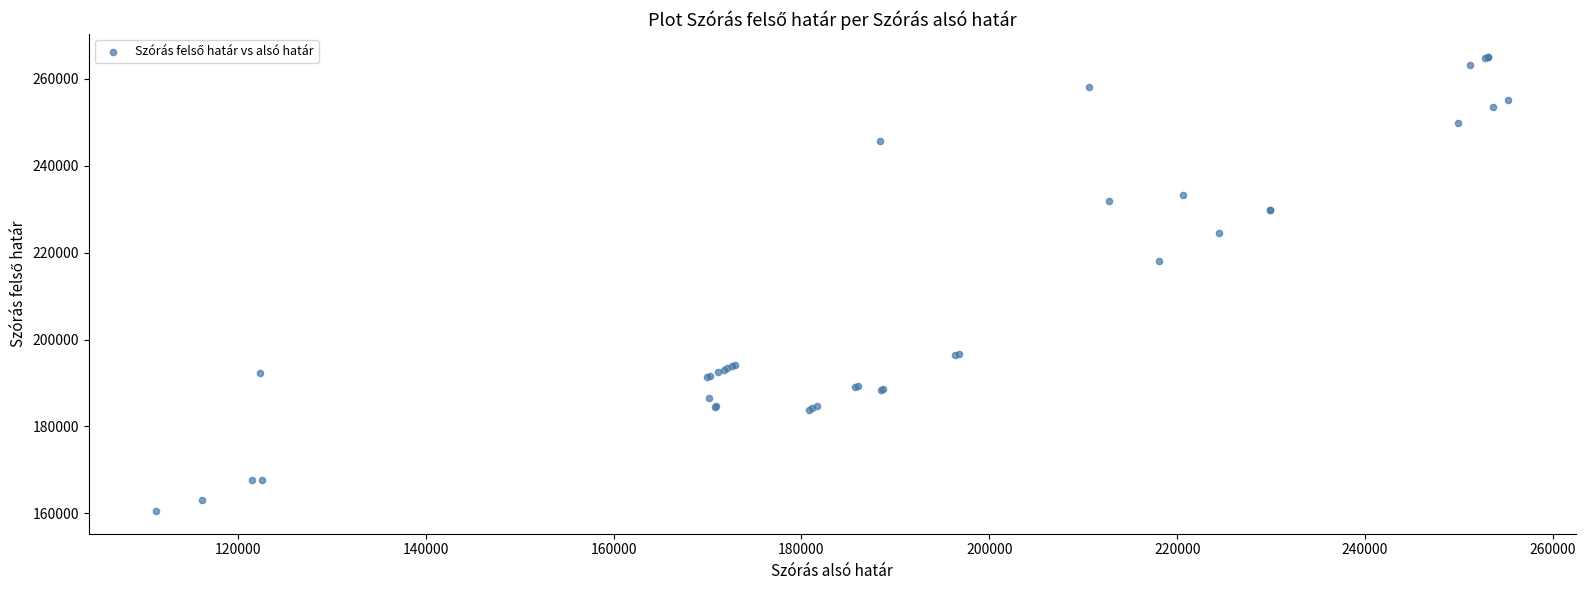

What Y value in the scatter plot is closest to 212800?

218028